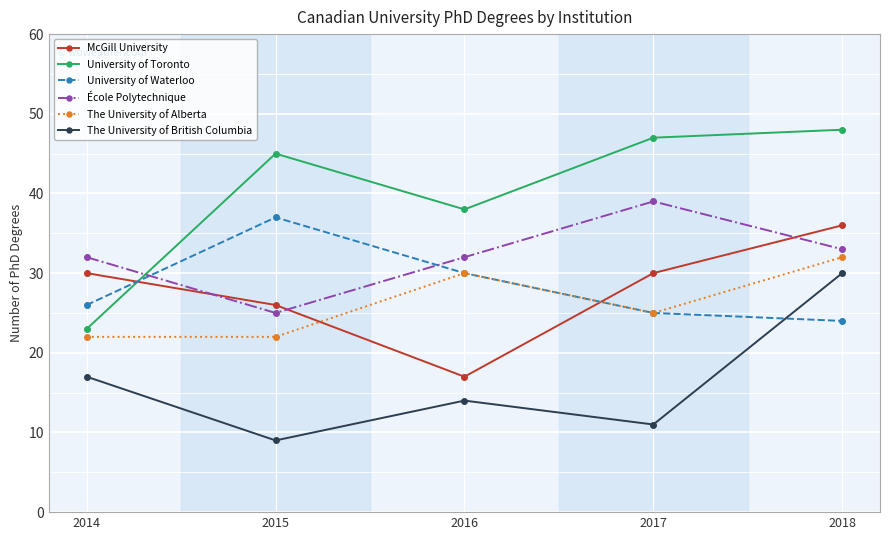

How many series are shown in this chart?

6